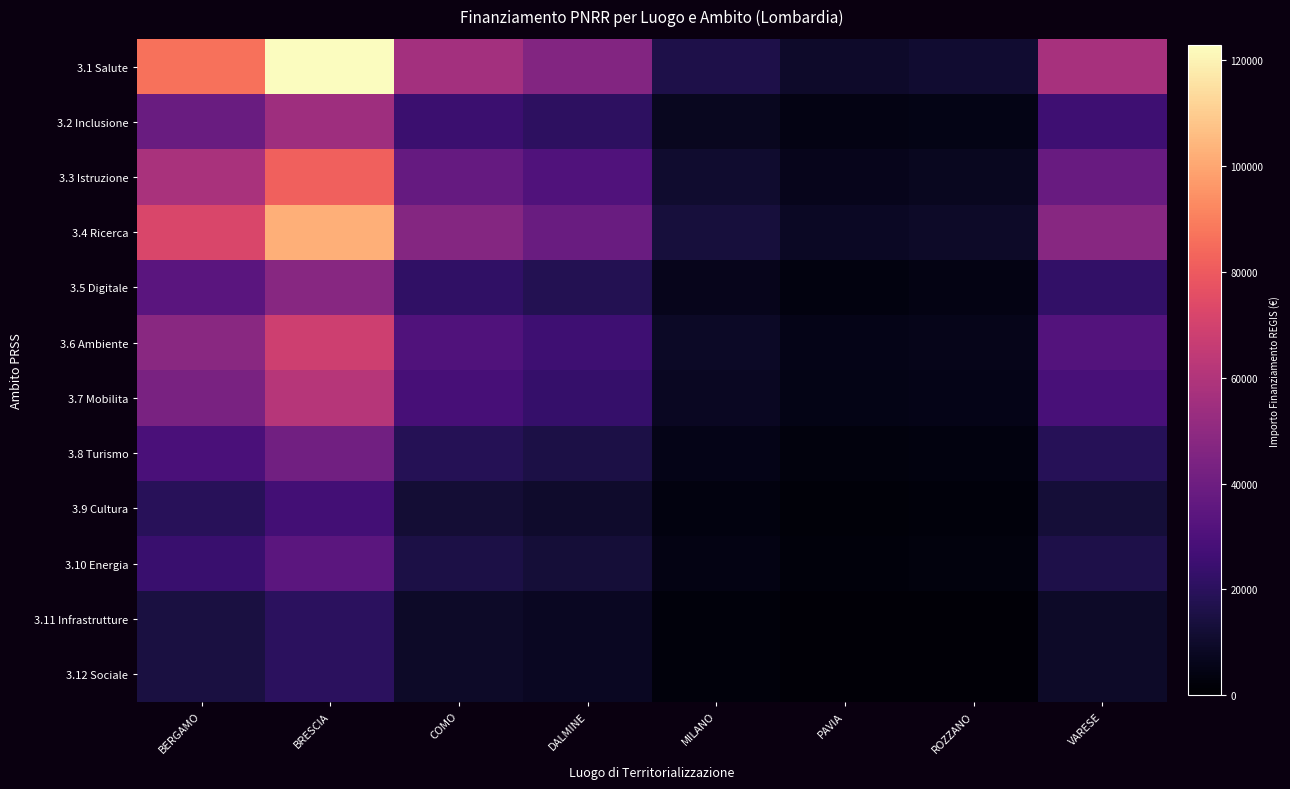

Reading right to left, list all the values displayed in this chart.

3.1 Salute: VARESE=57432.6	ROZZANO=11171.2	PAVIA=9824.0	MILANO=16248.4	DALMINE=46509.6	COMO=56004.7	BRESCIA=122850.4	BERGAMO=86542.0
3.2 Inclusione: VARESE=25525.6	ROZZANO=4965.0	PAVIA=4366.2	MILANO=7221.5	DALMINE=20670.9	COMO=24891.0	BRESCIA=54600.2	BERGAMO=38463.1
3.3 Istruzione: VARESE=38288.4	ROZZANO=7447.5	PAVIA=6549.3	MILANO=10832.2	DALMINE=31006.4	COMO=37336.4	BRESCIA=81900.3	BERGAMO=57694.7
3.4 Ricerca: VARESE=47860.5	ROZZANO=9309.4	PAVIA=8186.6	MILANO=13540.3	DALMINE=38758.0	COMO=46670.6	BRESCIA=102375.4	BERGAMO=72118.3
3.5 Digitale: VARESE=22334.9	ROZZANO=4344.4	PAVIA=3820.4	MILANO=6318.8	DALMINE=18087.1	COMO=21779.6	BRESCIA=47775.2	BERGAMO=33655.2
3.6 Ambiente: VARESE=31907.0	ROZZANO=6206.2	PAVIA=5457.8	MILANO=9026.9	DALMINE=25838.7	COMO=31113.7	BRESCIA=68250.2	BERGAMO=48078.9
3.7 Mobilita: VARESE=28716.3	ROZZANO=5585.6	PAVIA=4912.0	MILANO=8124.2	DALMINE=23254.8	COMO=28002.3	BRESCIA=61425.2	BERGAMO=43271.0
3.8 Turismo: VARESE=19144.2	ROZZANO=3723.8	PAVIA=3274.7	MILANO=5416.1	DALMINE=15503.2	COMO=18668.2	BRESCIA=40950.2	BERGAMO=28847.3
3.9 Cultura: VARESE=12762.8	ROZZANO=2482.5	PAVIA=2183.1	MILANO=3610.7	DALMINE=10335.5	COMO=12445.5	BRESCIA=27300.1	BERGAMO=19231.6
3.10 Energia: VARESE=15953.5	ROZZANO=3103.1	PAVIA=2728.9	MILANO=4513.4	DALMINE=12919.3	COMO=15556.9	BRESCIA=34125.1	BERGAMO=24039.5
3.11 Infrastrutture: VARESE=9572.1	ROZZANO=1861.9	PAVIA=1637.3	MILANO=2708.1	DALMINE=7751.6	COMO=9334.1	BRESCIA=20475.1	BERGAMO=14423.7
3.12 Sociale: VARESE=9572.1	ROZZANO=1861.9	PAVIA=1637.3	MILANO=2708.1	DALMINE=7751.6	COMO=9334.1	BRESCIA=20475.1	BERGAMO=14423.7